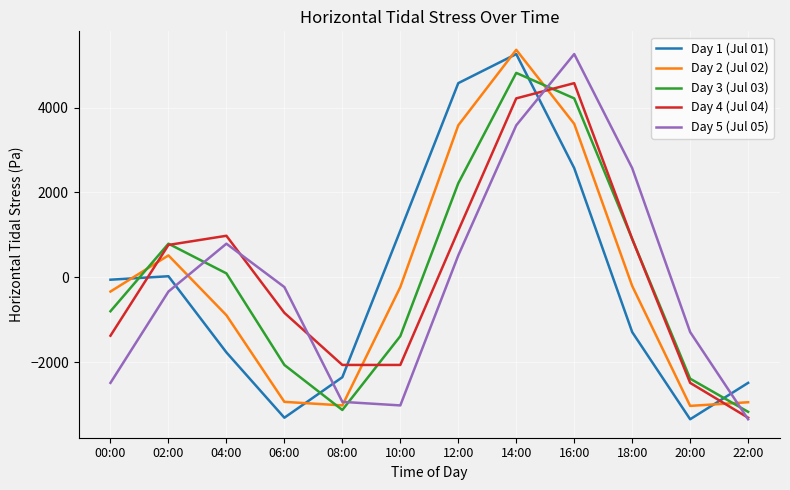

What position from the right is 06:00?

9